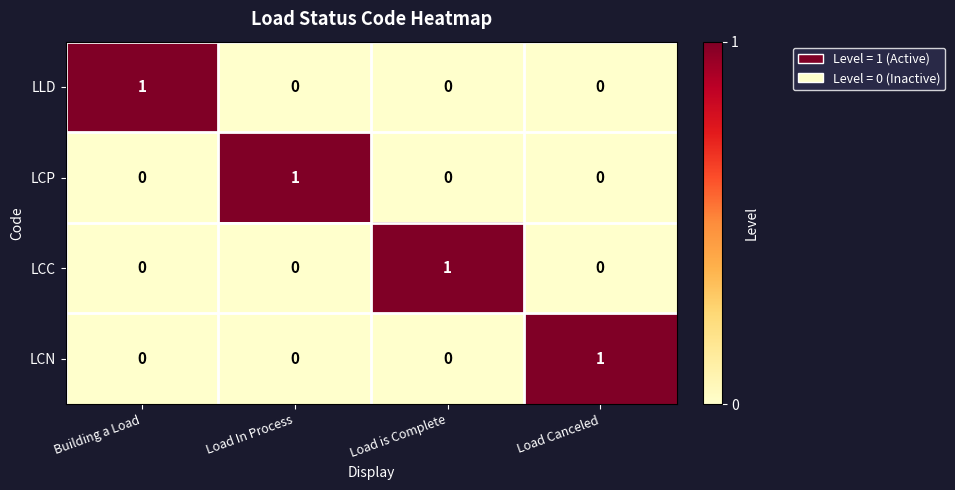

How many distinct data groups are displayed?

4